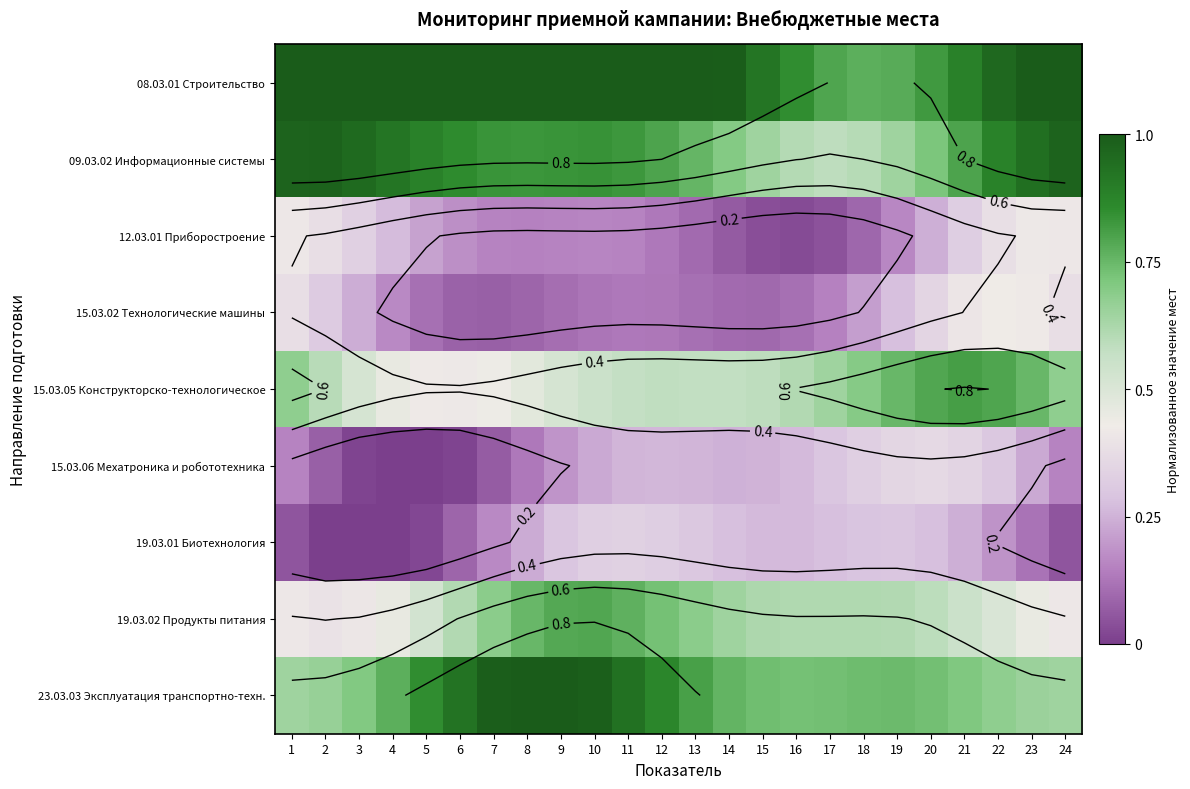

What is the lowest value of the 19.03.02 Продукты питания series?

0.4